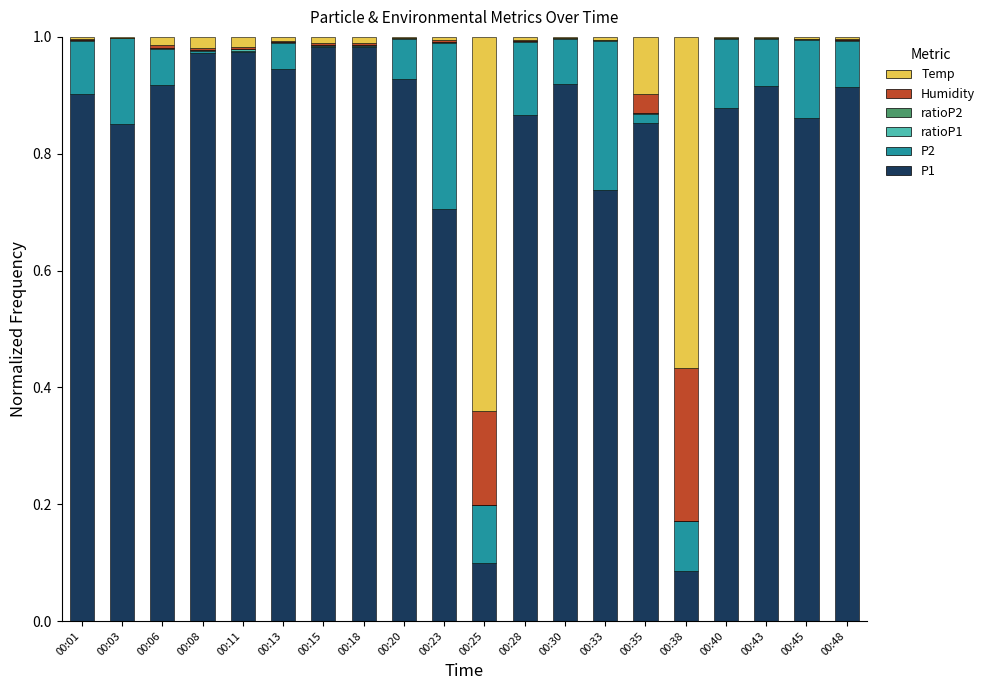

True or false: P1 has a value of 1.6 at 00:11.

False